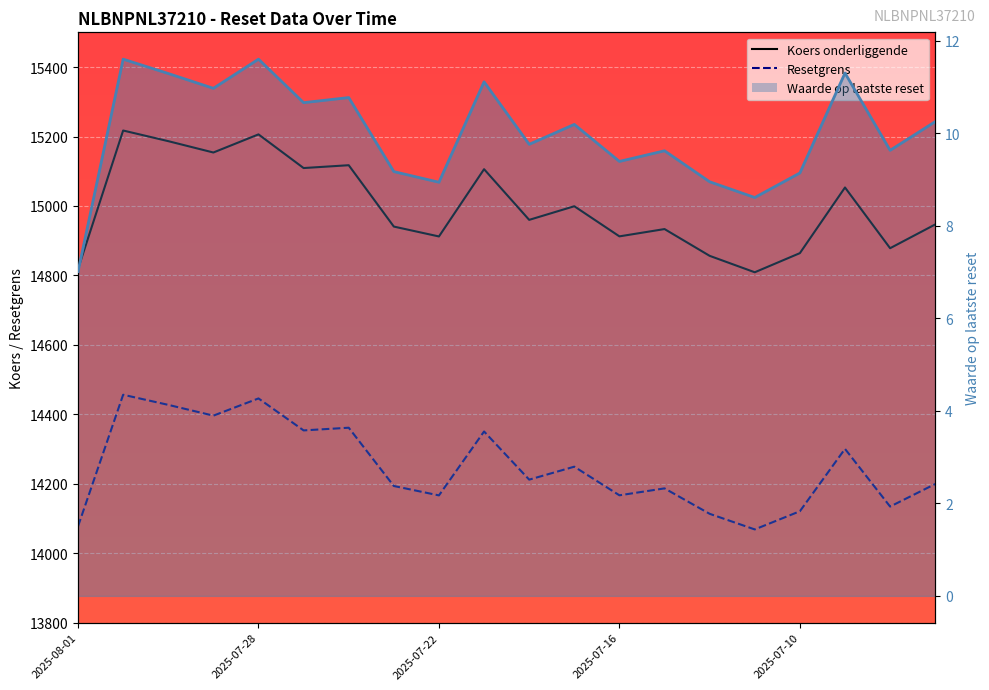

Is the value of Koers onderliggende at 2025-07-28 greater than the value of Waarde op laatste reset at 2025-07-30?

Yes